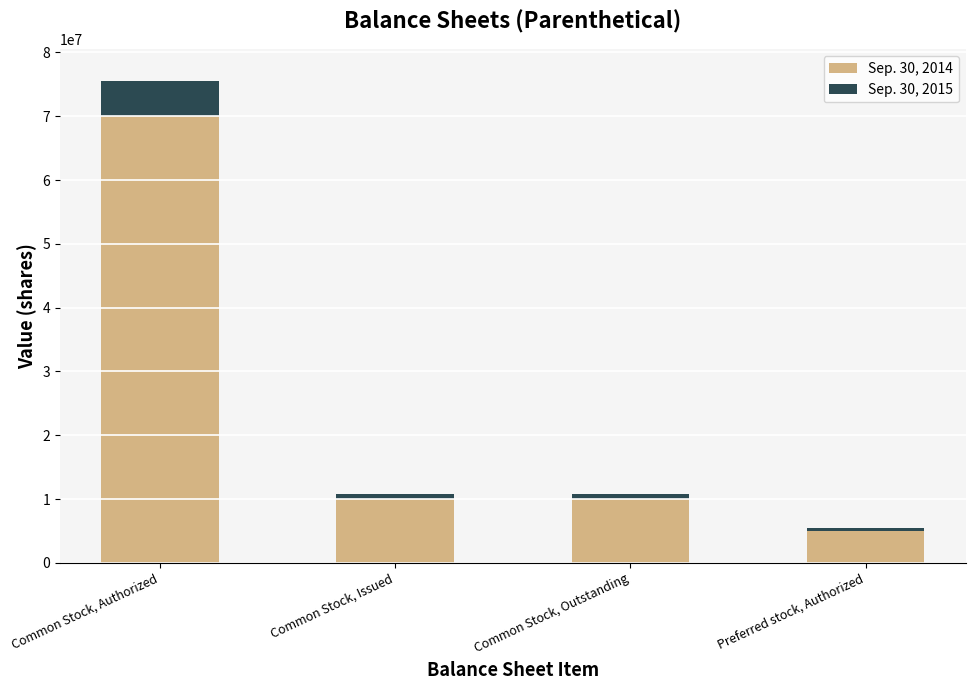

What is the total value across all series at Common Stock, Authorized?

75600000